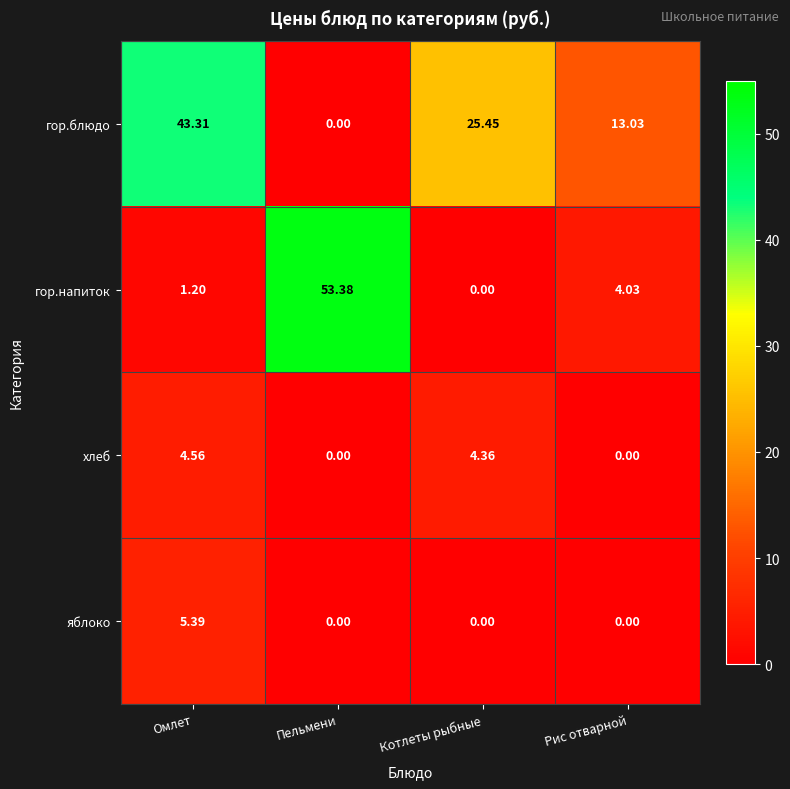

At which category does the chart reach its peak across all series?

Пельмени